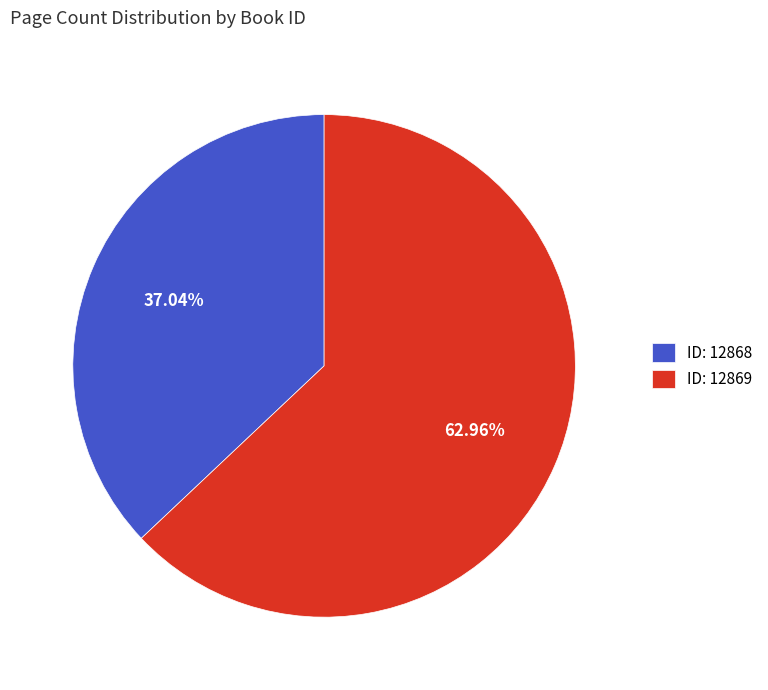

Approximately how many times larger is the value at ID: 12869 compared to ID: 12868?

1.7